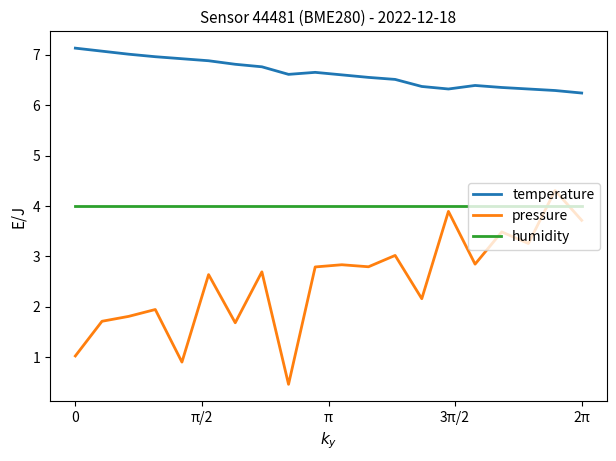

True or false: temperature and humidity cross at least once.

False